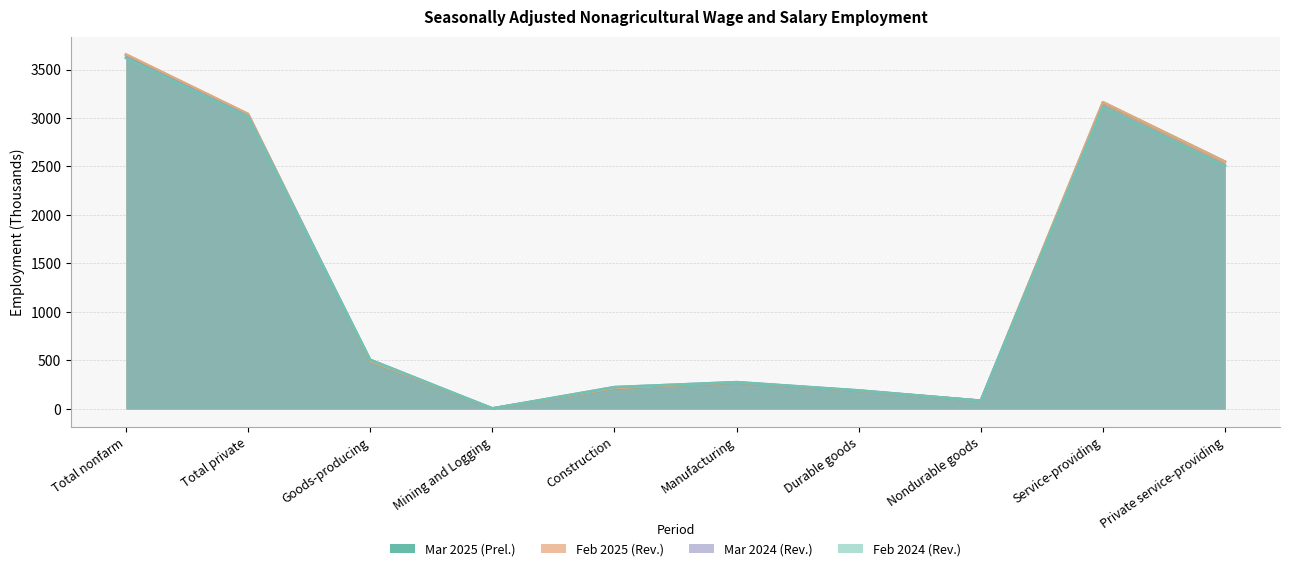

What is the total value across all series at Nondurable goods?

340.5